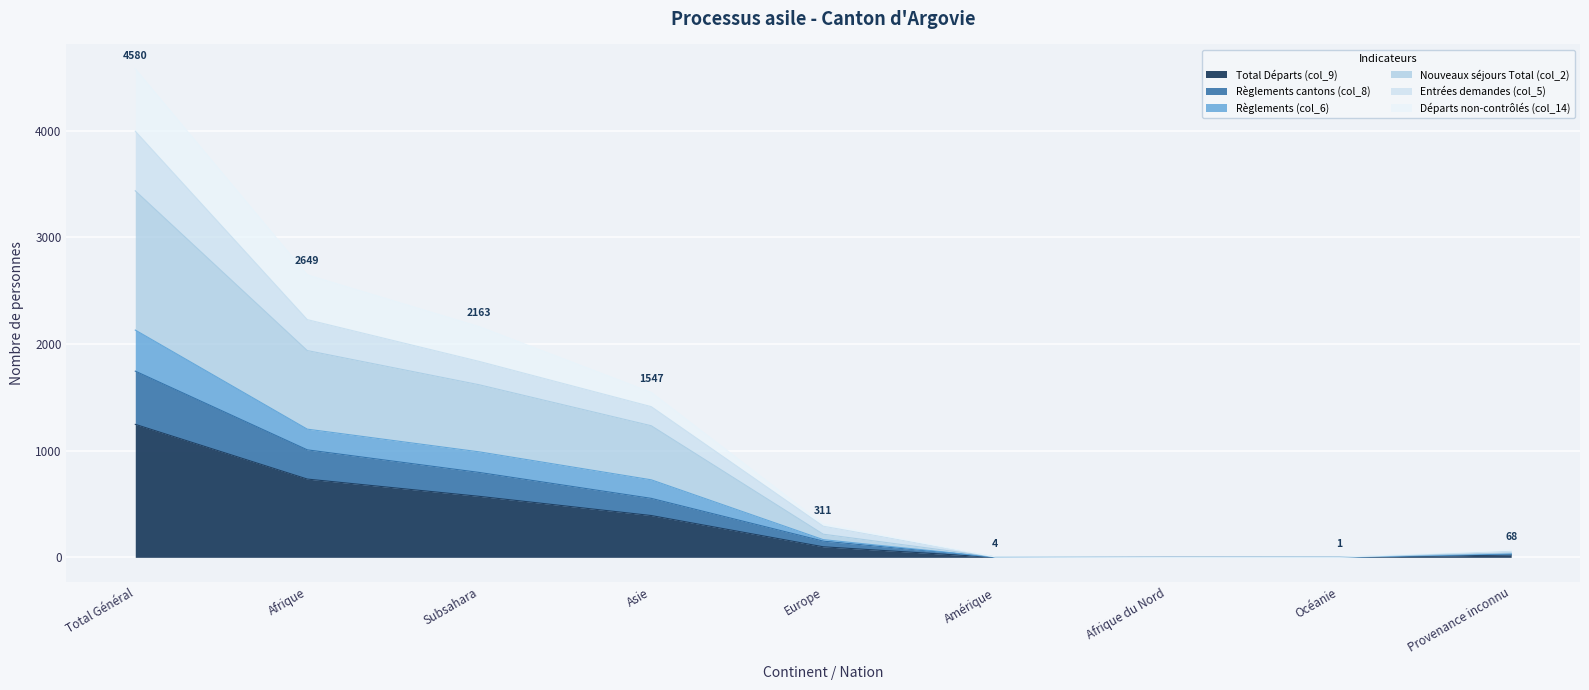

Which category has the highest value in the Total Départs (col_9) series?

Total Général